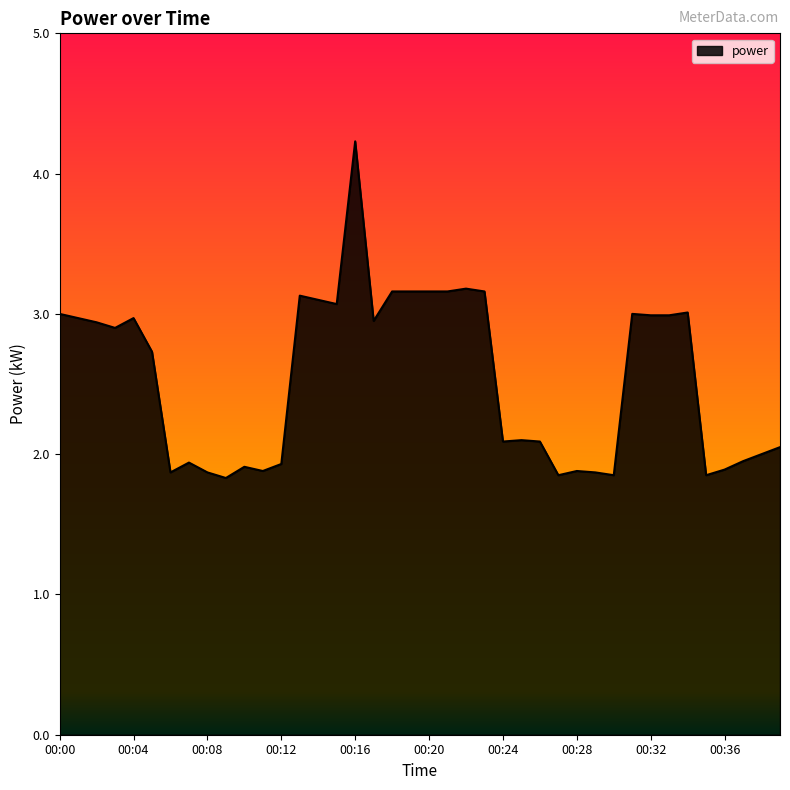

What is the difference between the maximum and minimum values?

2.4